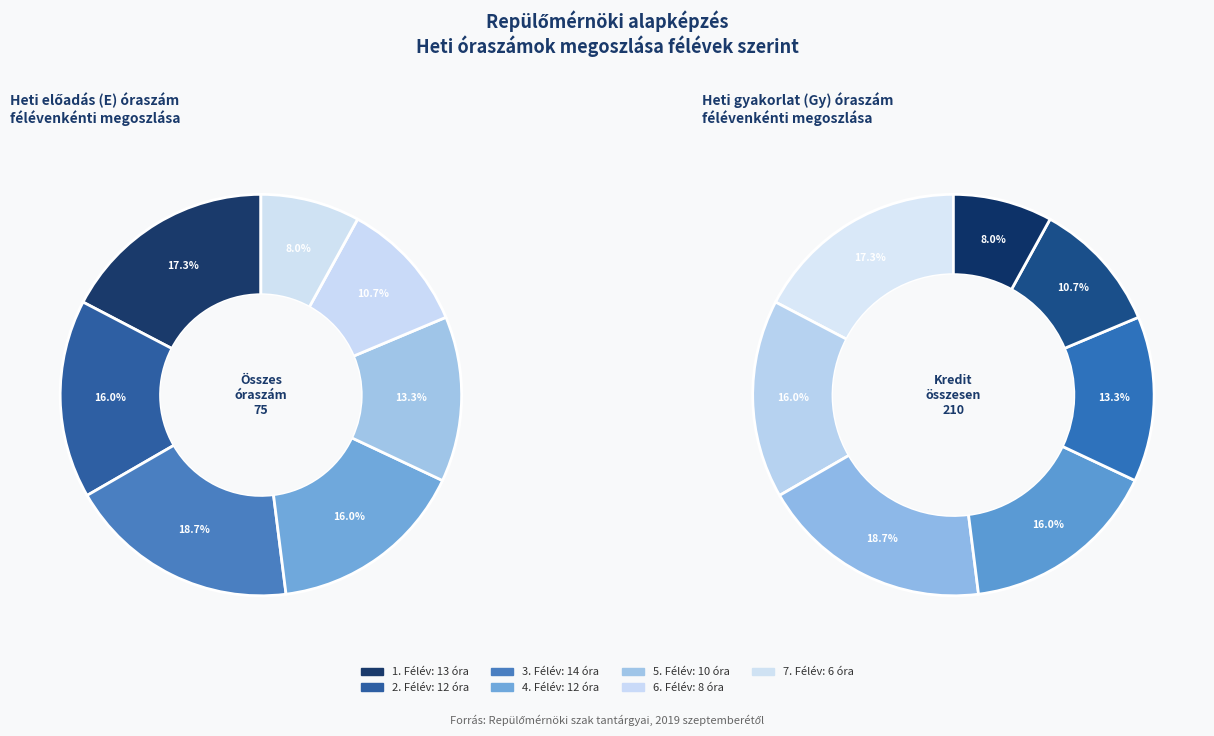

To the nearest percent, what portion does Félév 7 represent?

8%